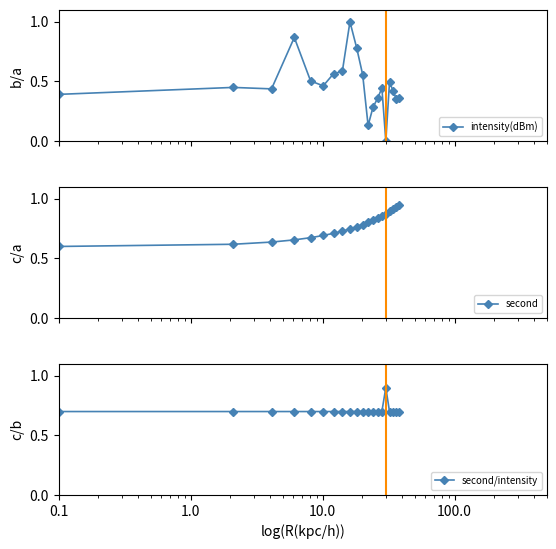

List the series in order of their overall mean, lowest first.

intensity(dBm), second/intensity, second